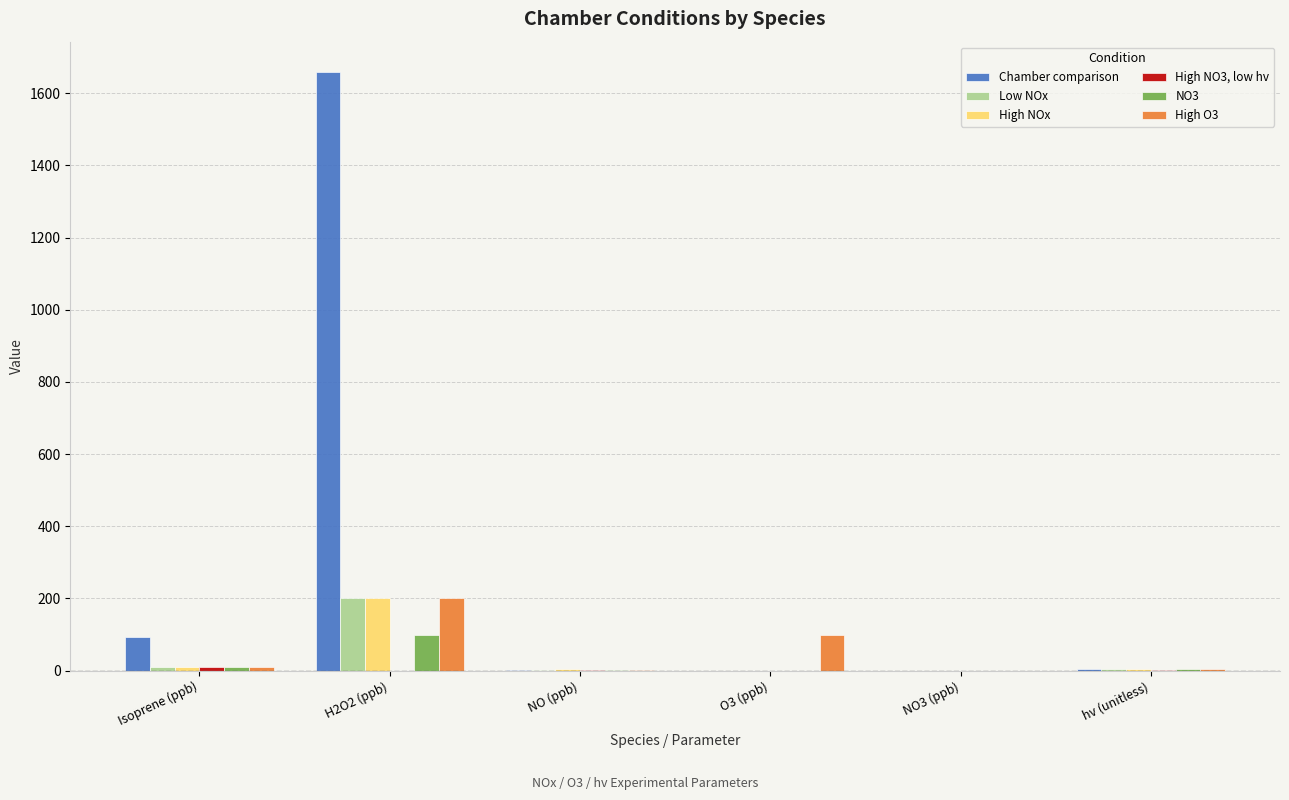

Which series has the largest total across all categories?

Chamber comparison